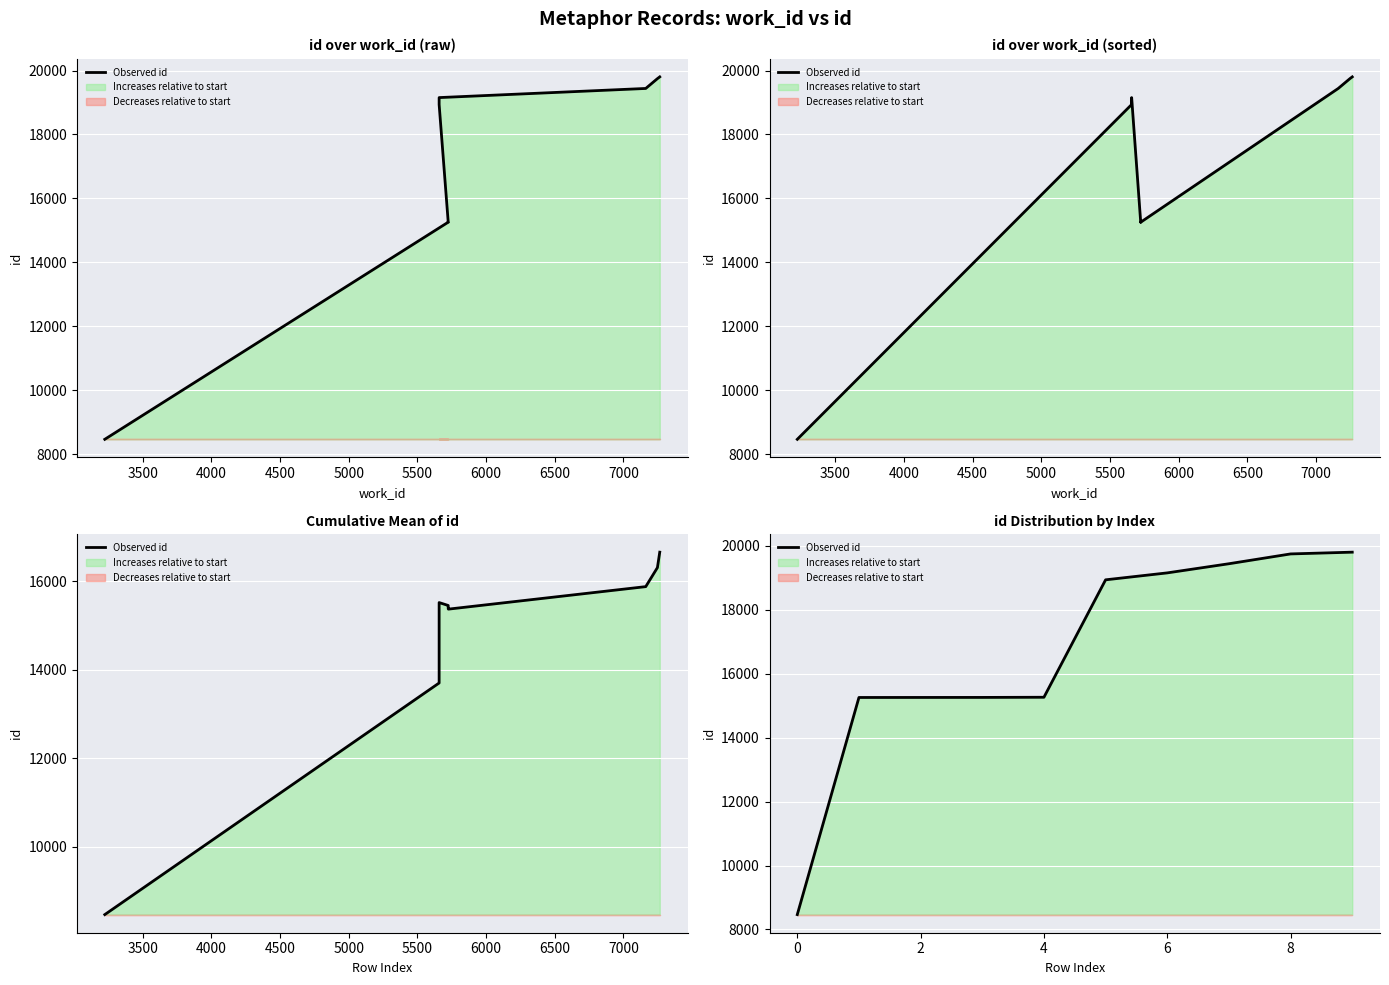

True or false: Observed id values has a value of 12501.0 at 6000.

False